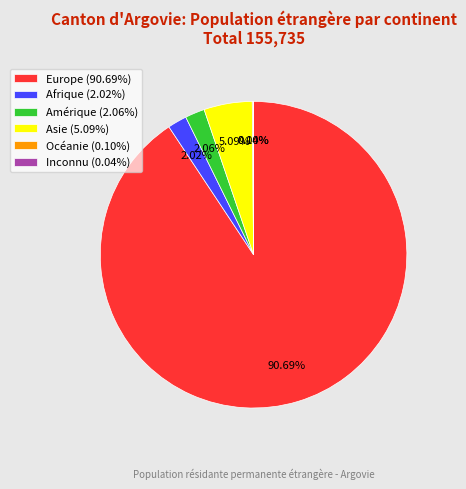

True or false: Asie accounts for 1% of the total.

False